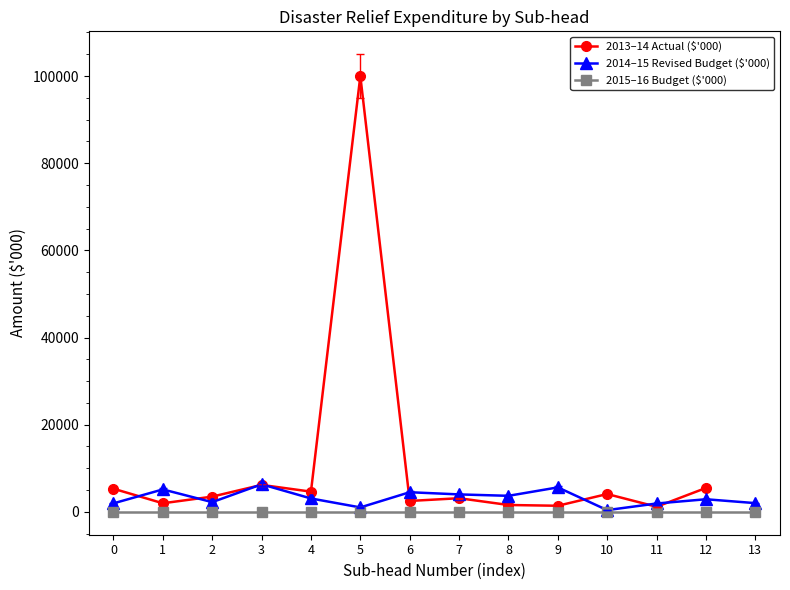

The value of 2013–14 Actual ($'000) at 3 is 3571.5. True or false?

False